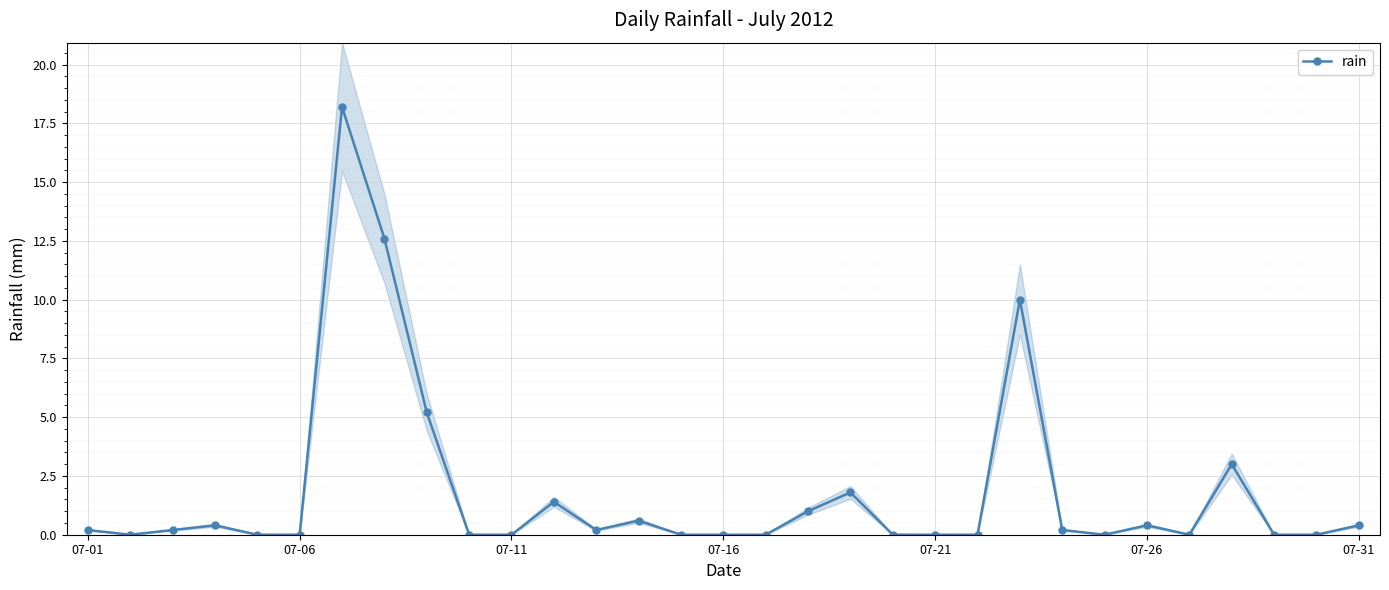

Reading right to left, extract all data points from this chart.

0.4	0.0	0.0	3.0	0.0	0.4	0.0	0.2	10.0	0.0	0.0	0.0	1.8	1.0	0.0	0.0	0.0	0.6	0.2	1.4	0.0	0.0	5.2	12.6	18.2	0.0	0.0	0.4	0.2	0.0	0.2